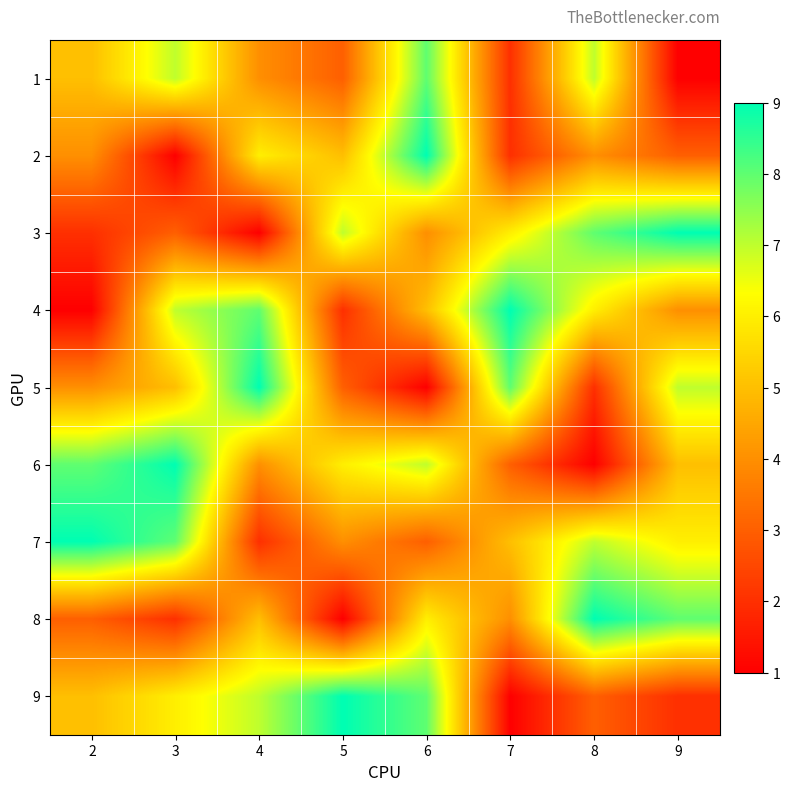

At how many categories does at least one series exceed 4?

8